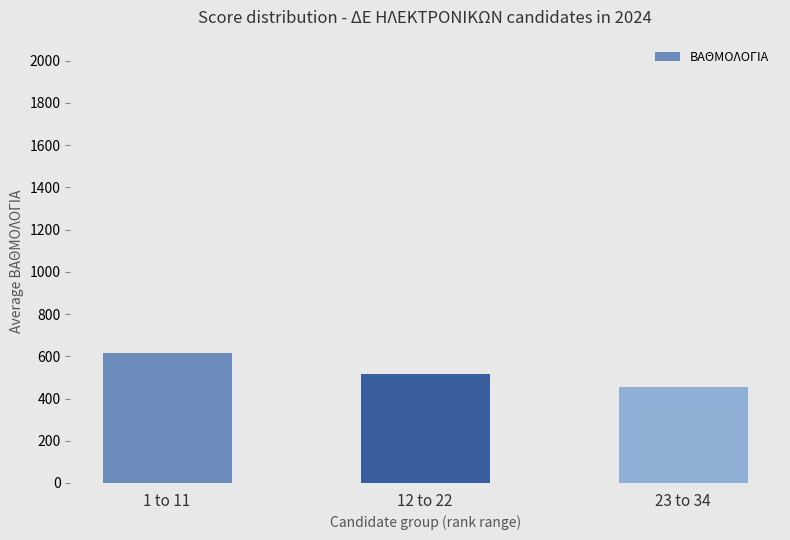

What is the minimum value shown in the chart?

453.7